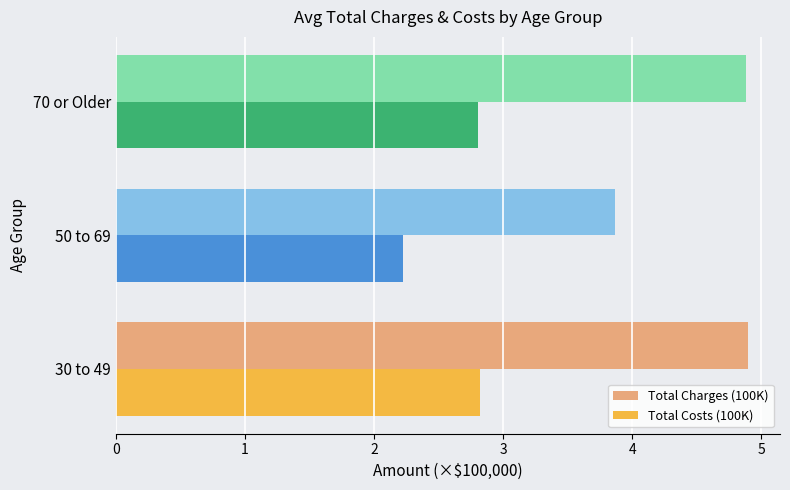

What is the total value across all series at 50 to 69?

6.1